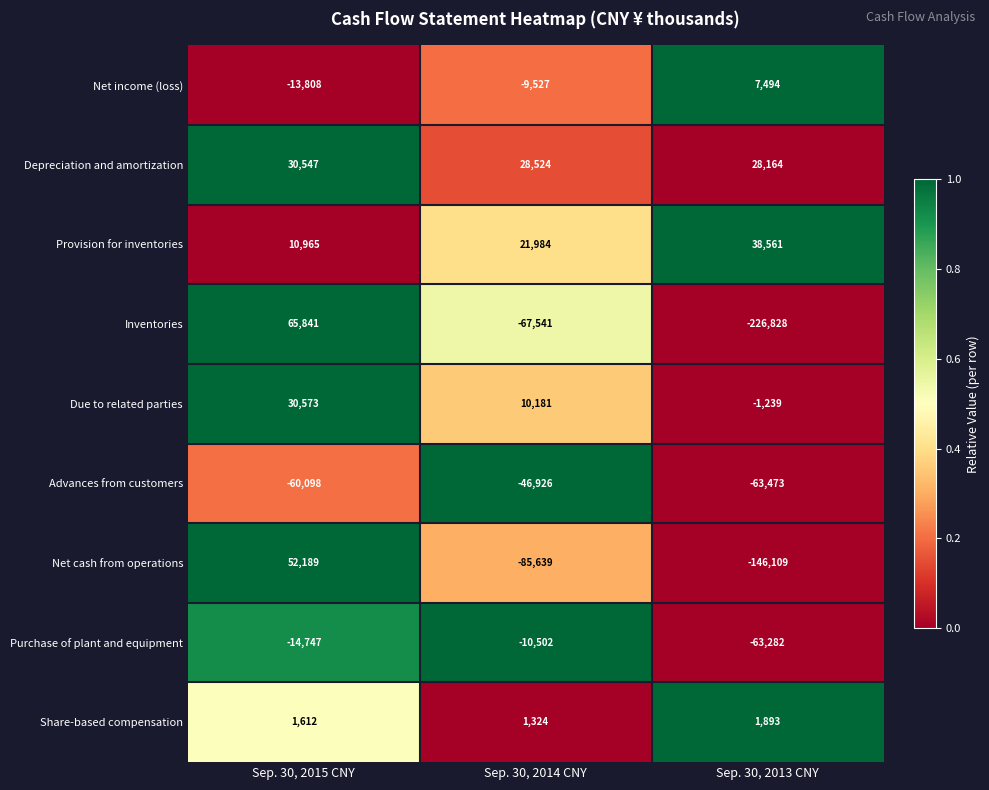

How many data points does each series have?

3